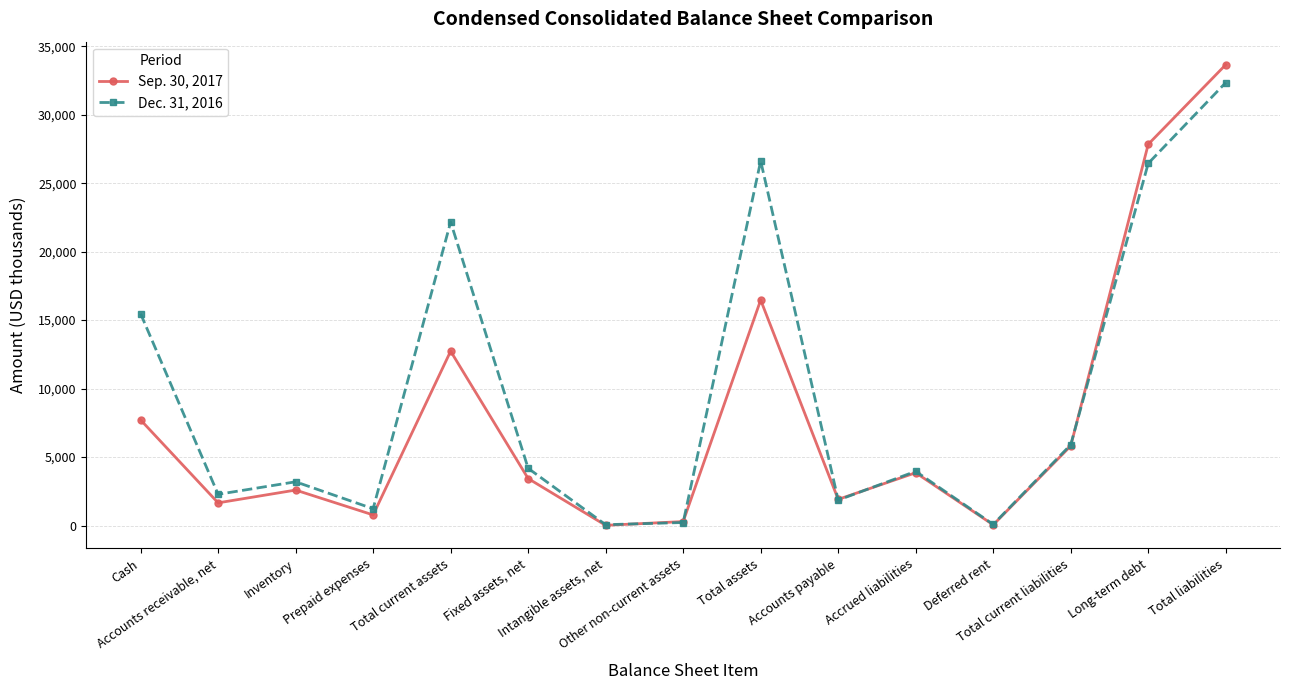

Which series has the largest range (max minus min)?

Sep. 30, 2017